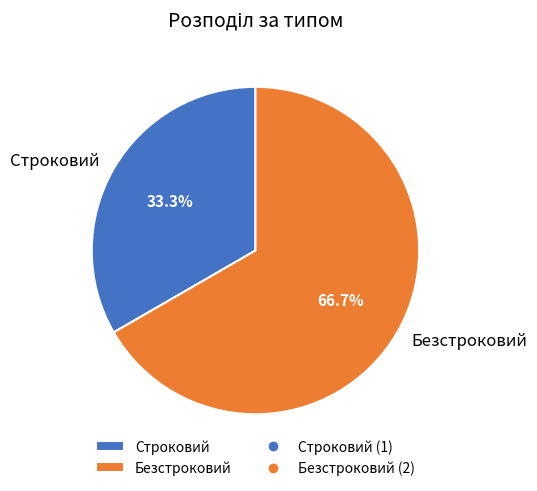

Which slice represents more than half of the pie?

Безстроковий